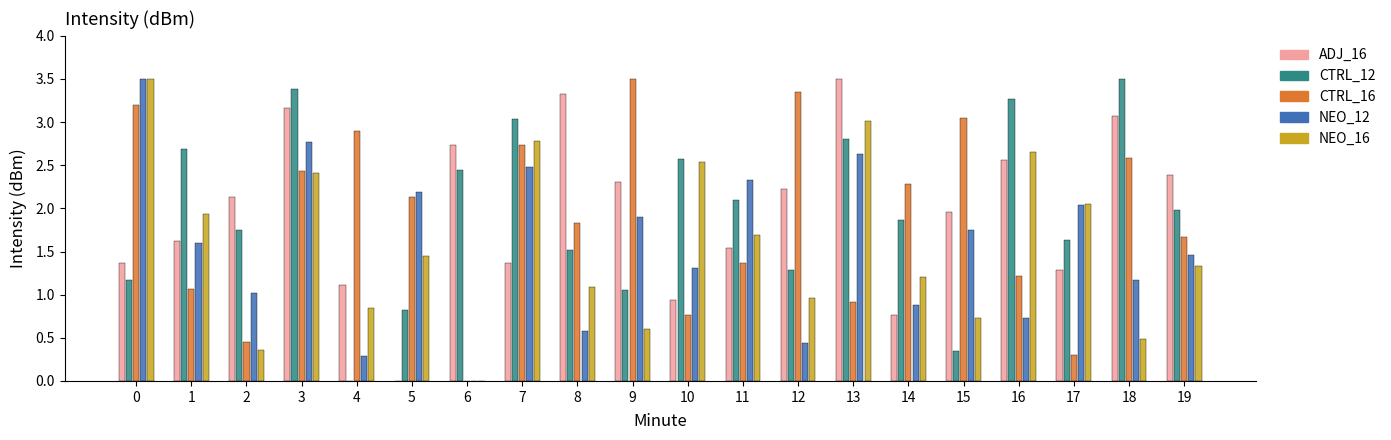

How many values in the NEO_16 series exceed 1?

13